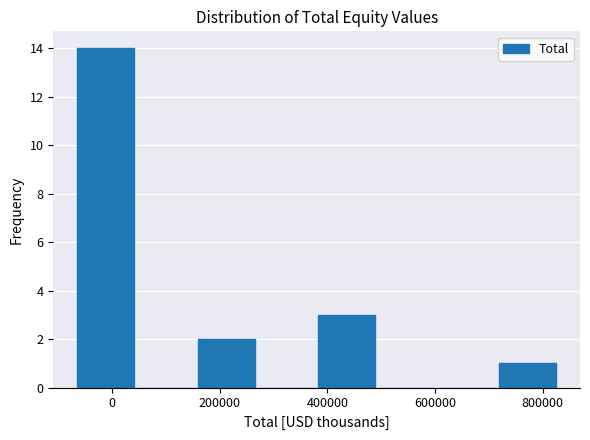

Reading left to right, list every bar in this chart as the range it spans on the x-axis followed by its height. Neither the bar edges nor the heights are printed on the chart, so give them approximately, as read against the axes.

-60000 to 40000: 14
40000 to 160000: 0
160000 to 280000: 2
280000 to 380000: 0
380000 to 500000: 3
500000 to 600000: 0
600000 to 720000: 0
720000 to 840000: 1